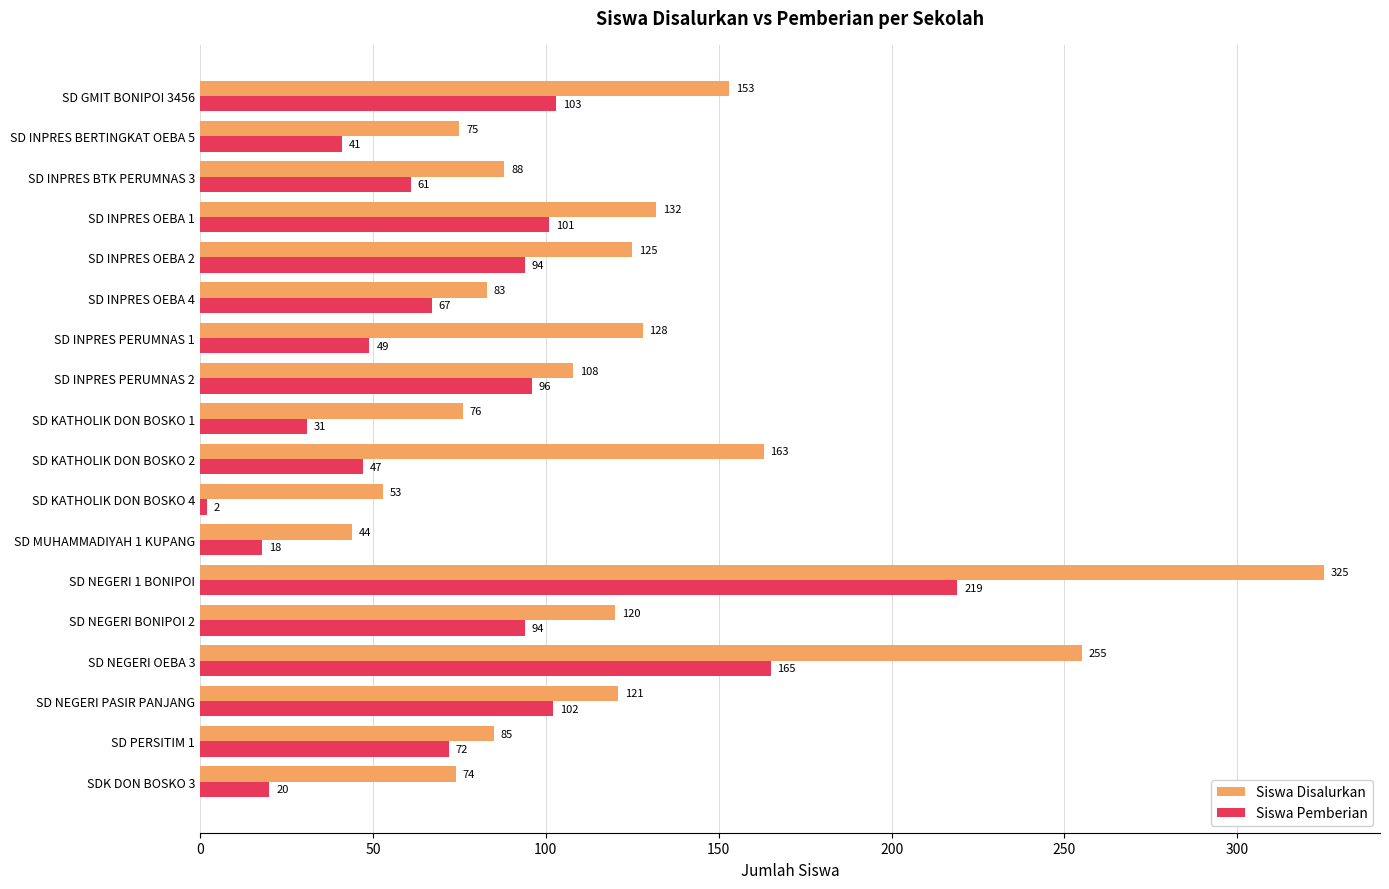

Rank the series by their maximum value, from highest to lowest.

Siswa Disalurkan, Siswa Pemberian